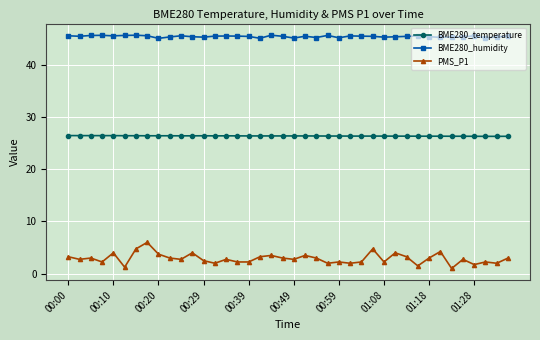

What is the greatest value displayed?

45.7